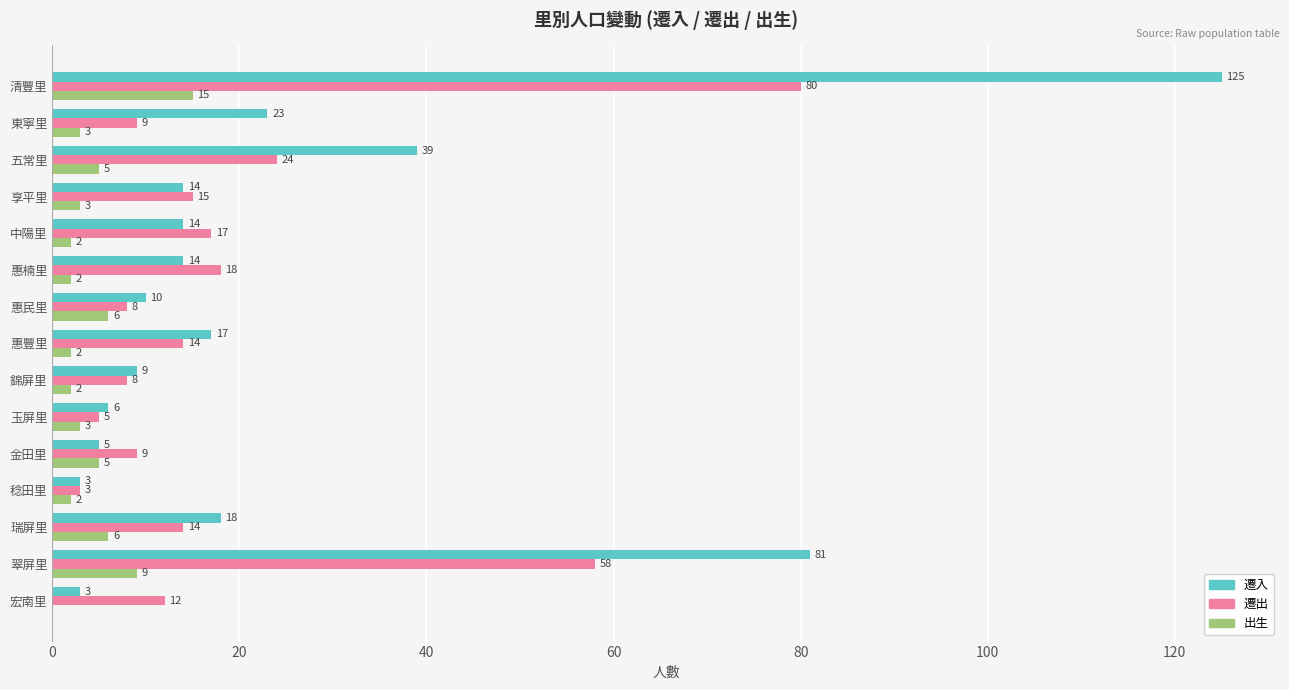

Which series has the largest total across all categories?

遷入